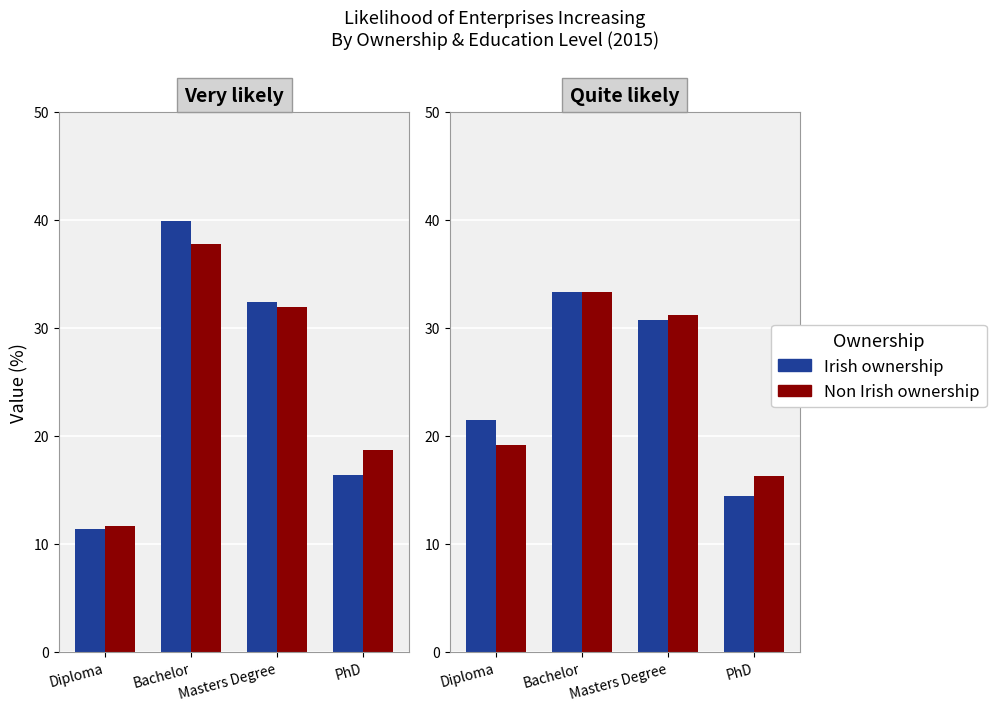

Which label corresponds to the largest value in the chart?

Bachelor